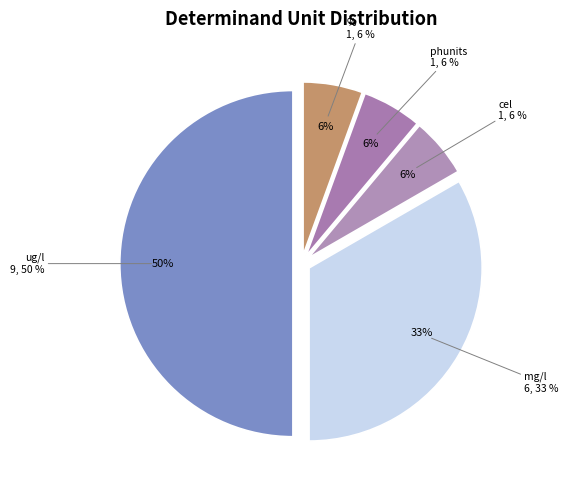

True or false: % accounts for 6% of the total.

True